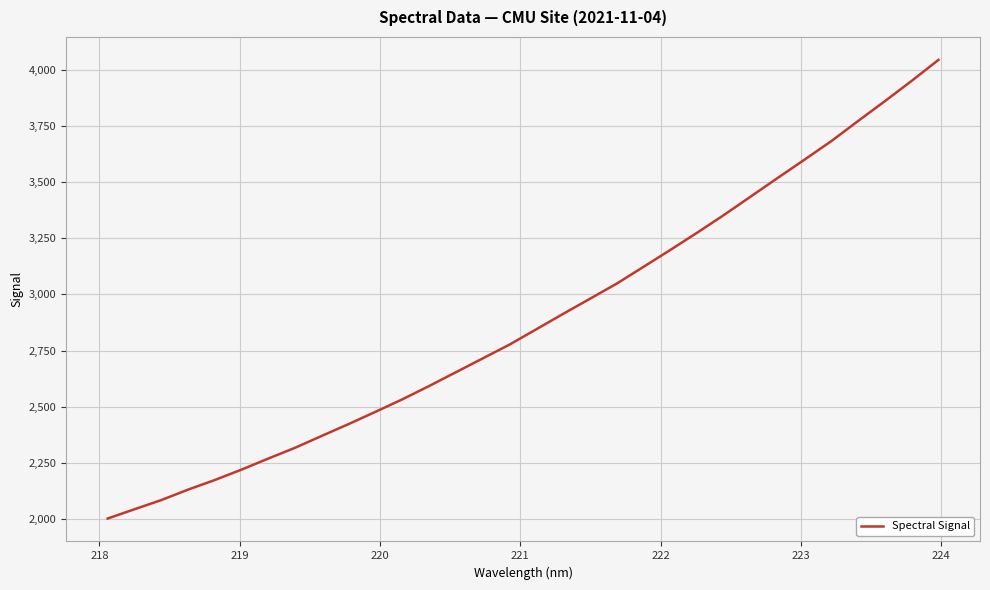

What is the difference between the maximum and minimum values?

2039.6